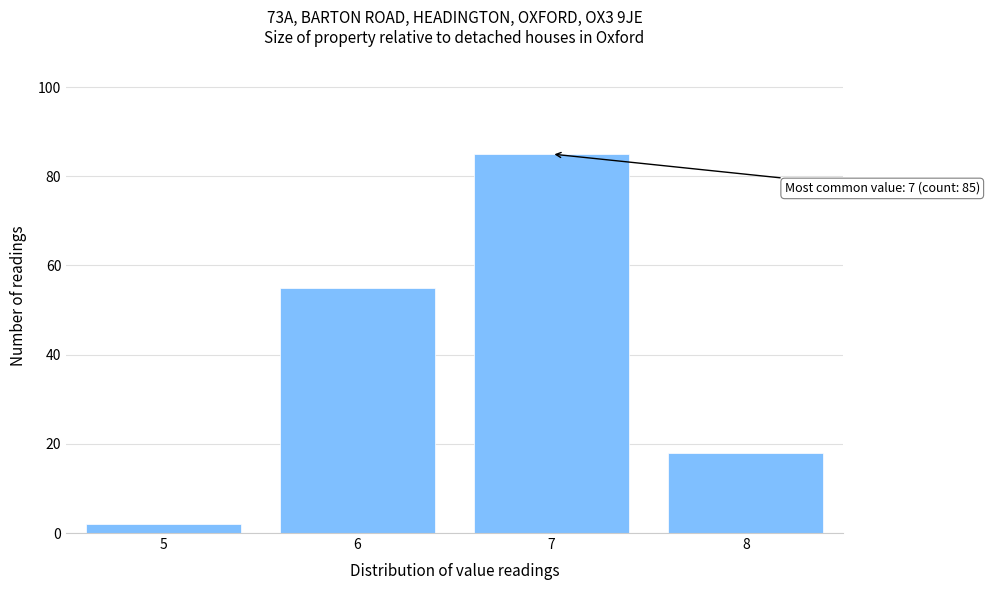

Reading left to right, what are all the values shown in this chart?

5=2	6=55	7=85	8=18